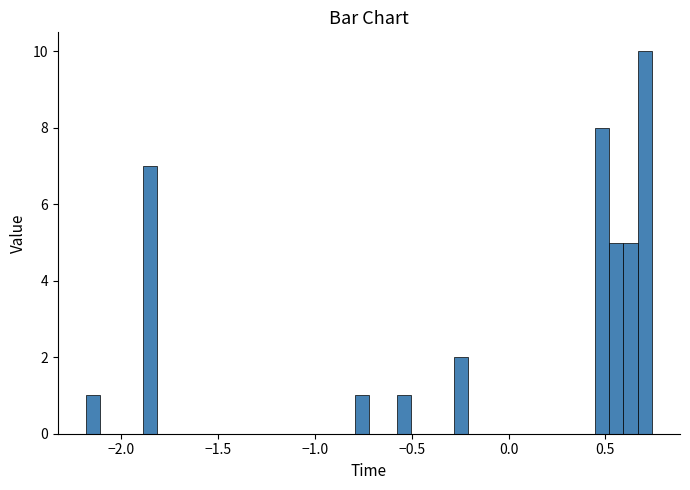

Read against the x-axis, roughly where is the centre of the tallest bar?

0.70